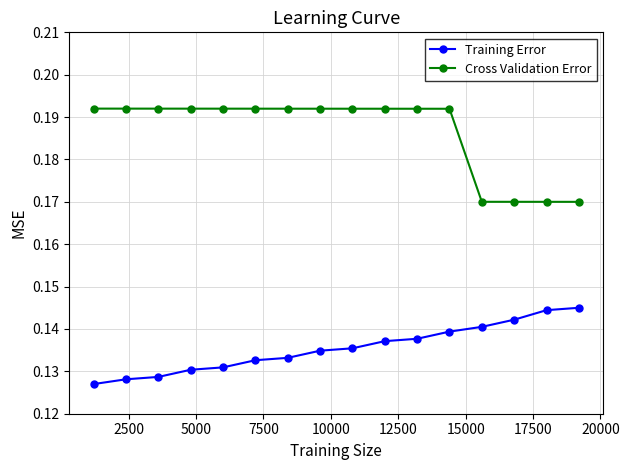

Which series has the largest range (max minus min)?

Cross Validation Error